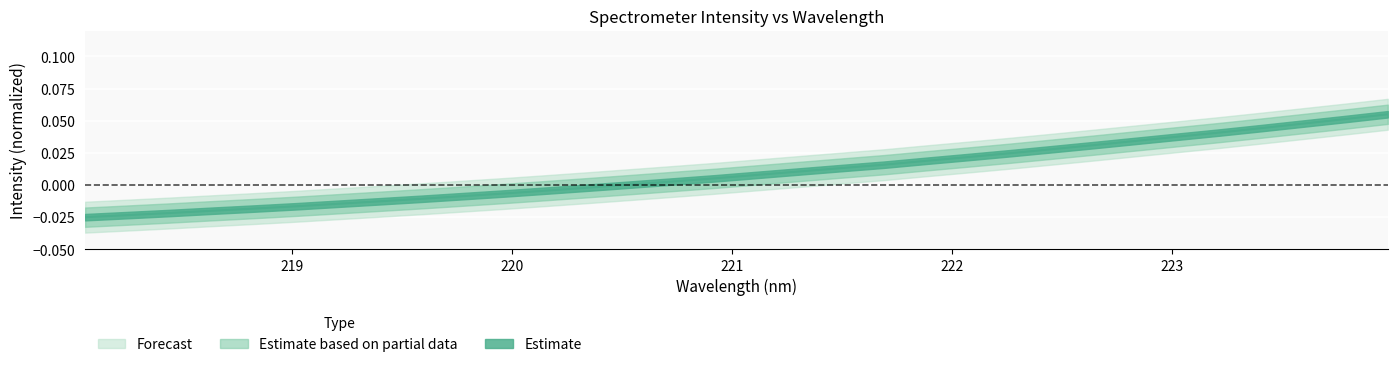

How many lines are shown in the chart?

1